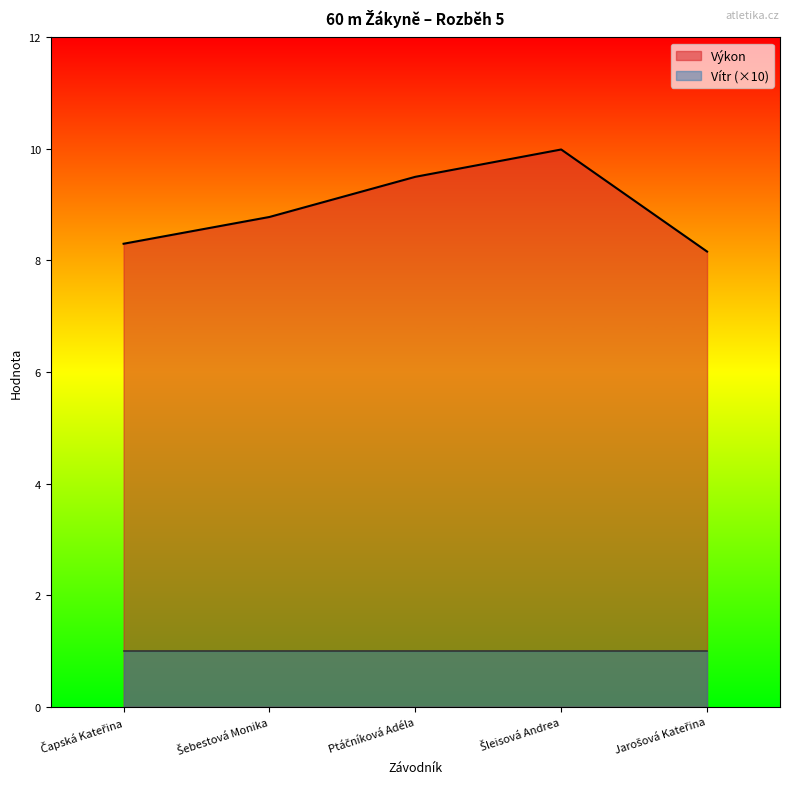

Reading left to right, list all the values displayed in this chart.

Čapská Kateřina=8.3	Šebestová Monika=8.8	Ptáčníková Adéla=9.5	Šleisová Andrea=10.0	Jarošová Kateřina=8.2